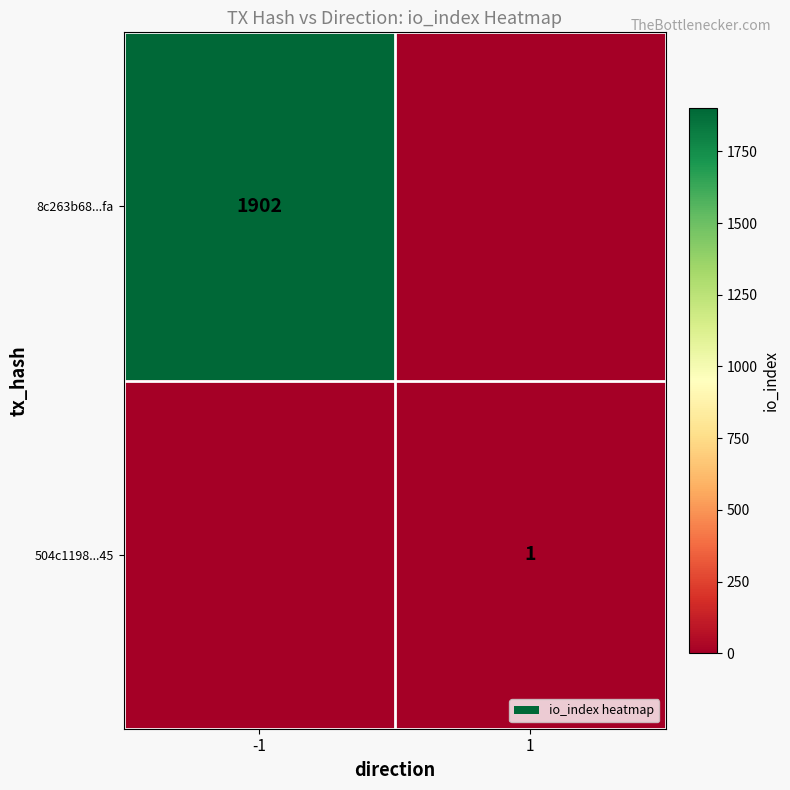

True or false: 504c1198...45 has a value of 1 at 1.

True